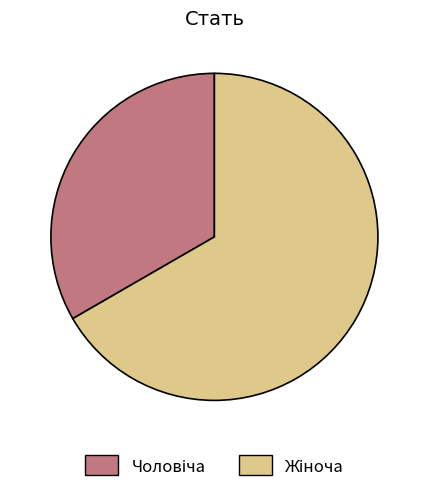

Does any single category account for the majority?

Yes